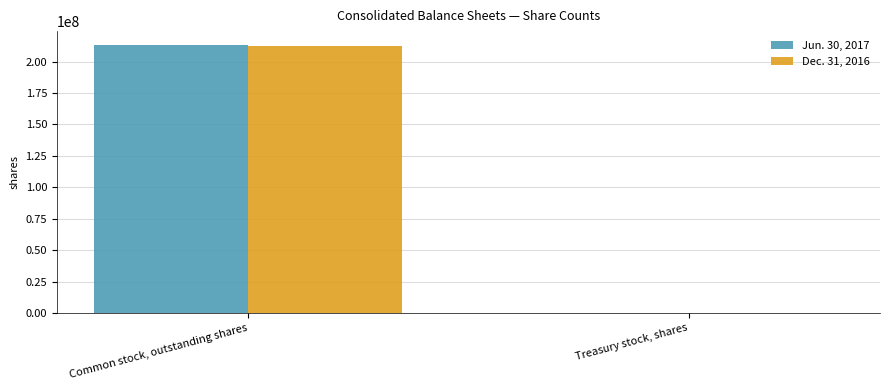

The Jun. 30, 2017 series shows 358949871 at Common stock, outstanding shares. True or false?

False